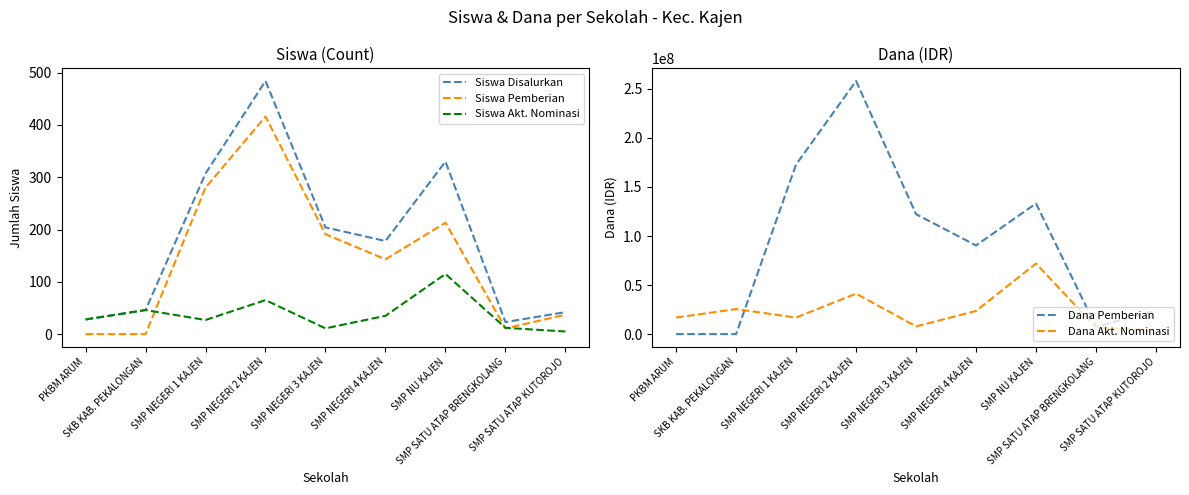

True or false: Siswa Akt. Nominasi and Dana Akt. Nominasi cross at least once.

False